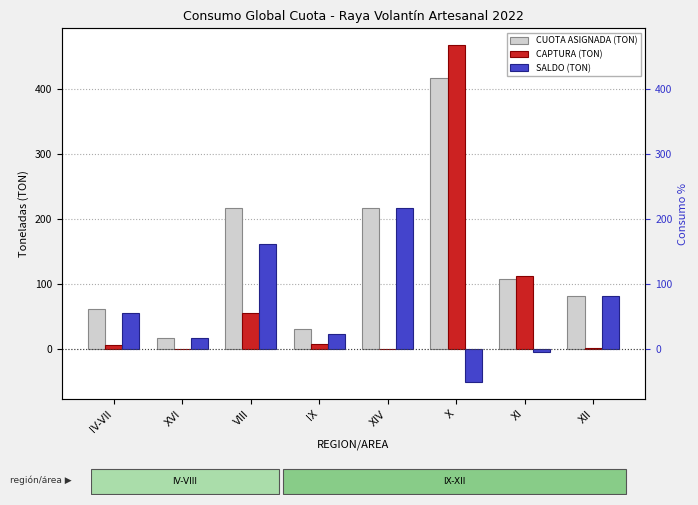

Which category has the lowest value across all series?

X